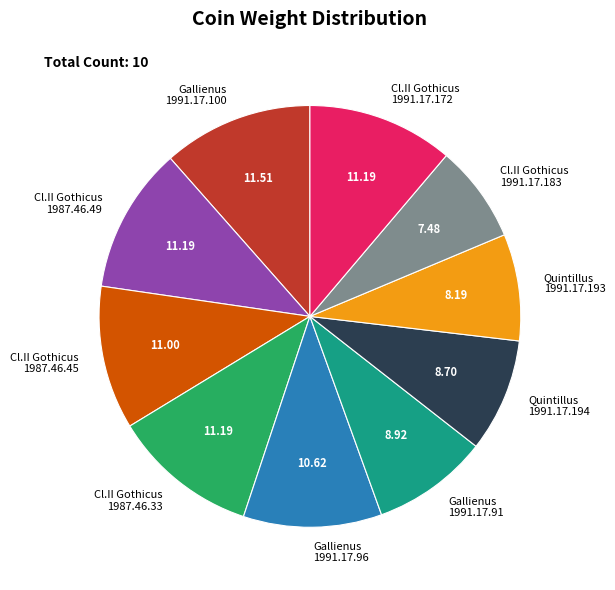

Is Cl.II Gothicus 1991.17.183 the majority of the pie?

No